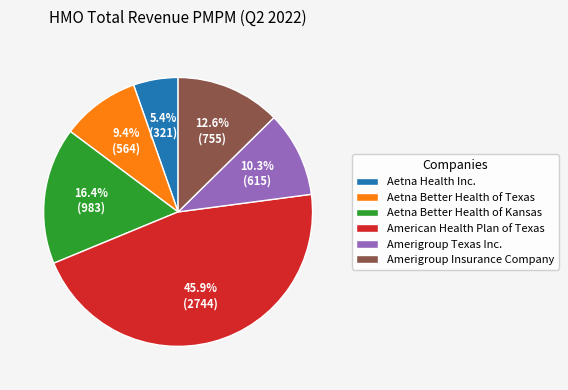

What percentage is NOT represented by Aetna Health Inc.?

94.6%